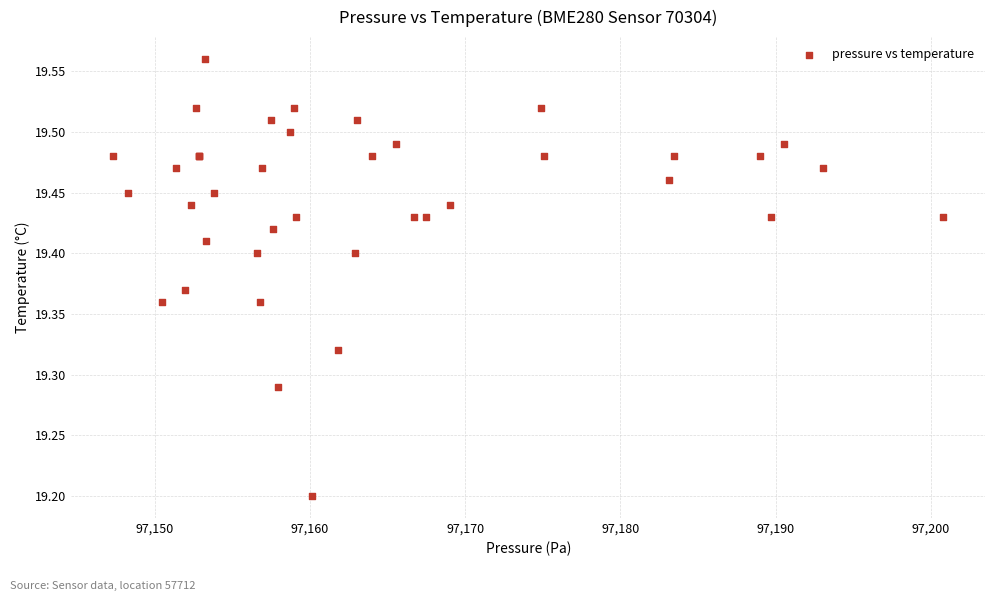

What Y value in the scatter plot is closest to 19?

19.2